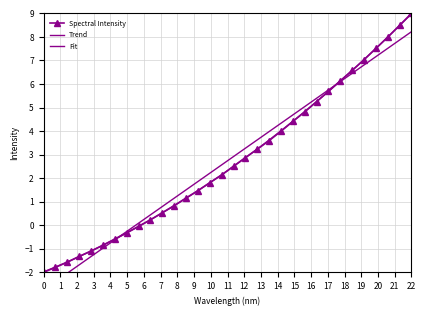

How many data points in Fit are less than 2?

15